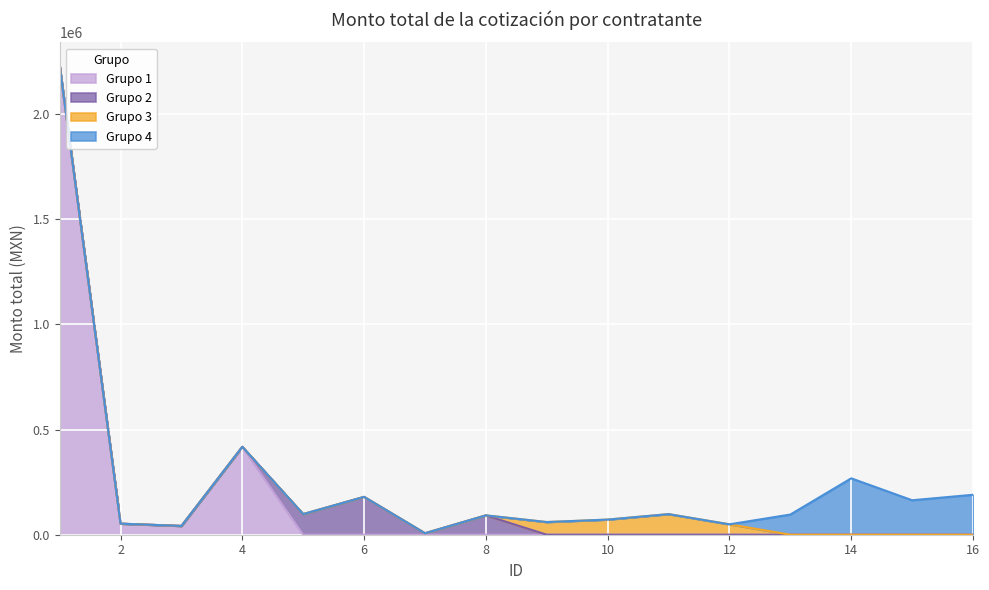

How many lines are shown in the chart?

4